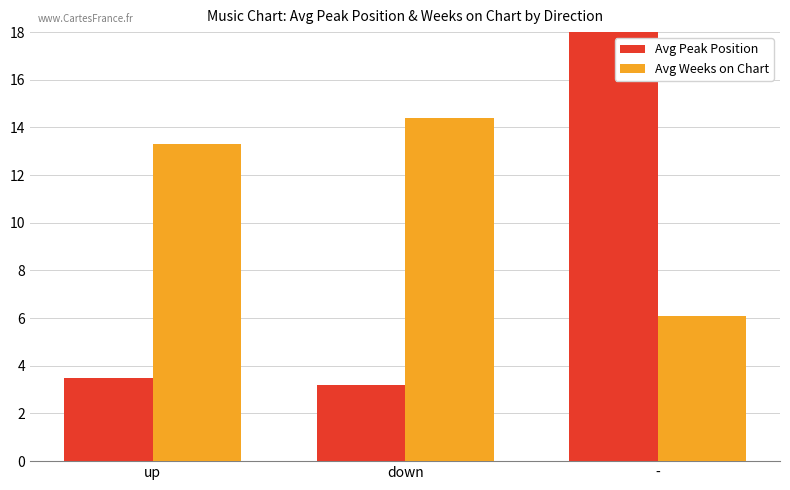

The value of Avg Peak Position at - is 18.3. True or false?

True